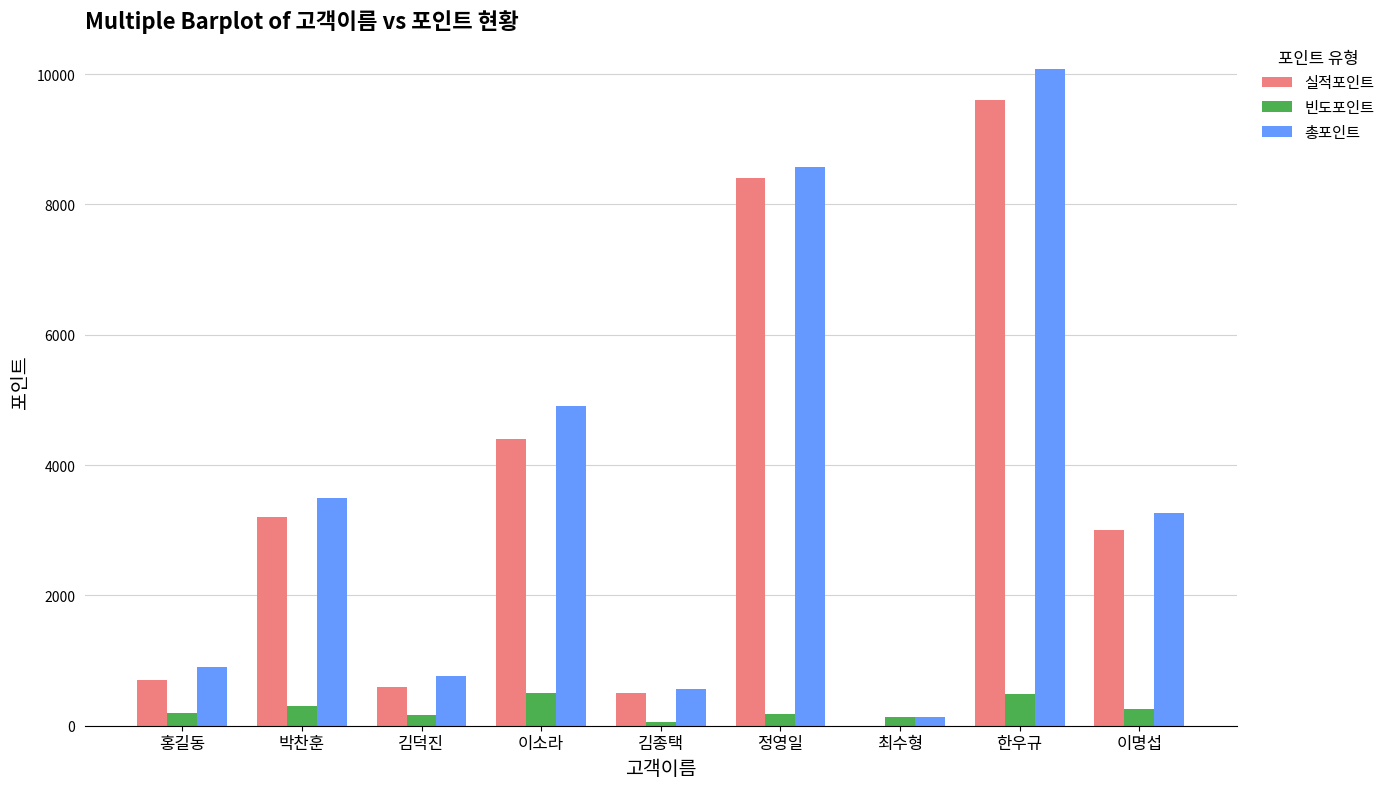

How many groups of bars are there?

9